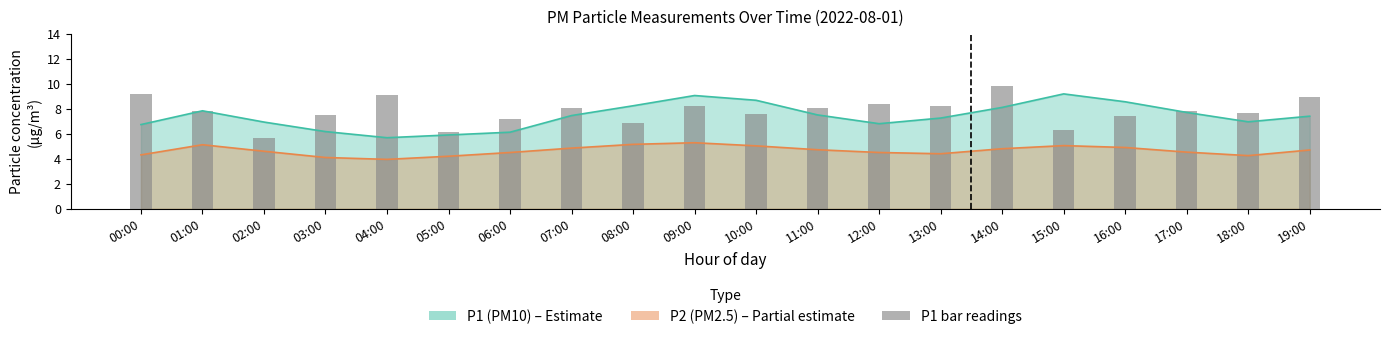

Which has a higher value, 11:00 or 06:00?

11:00